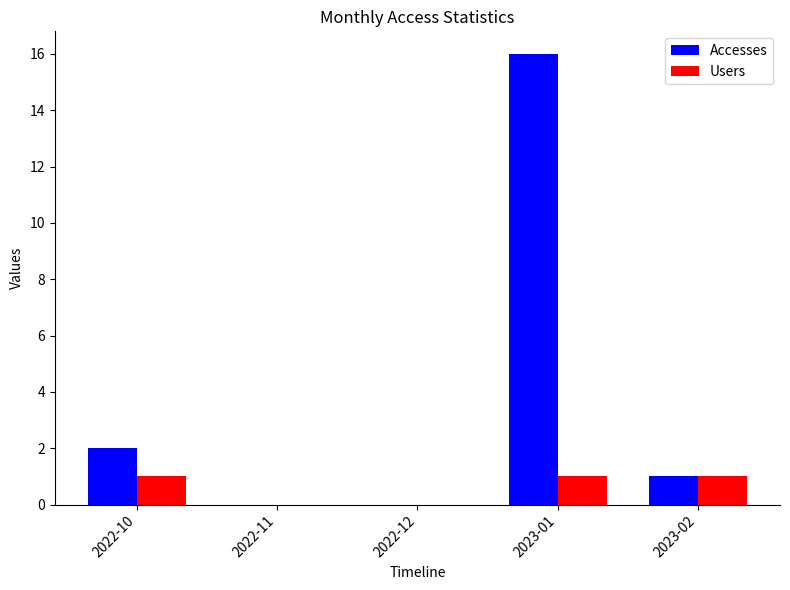

At which label is Accesses closest to 8?

2022-10